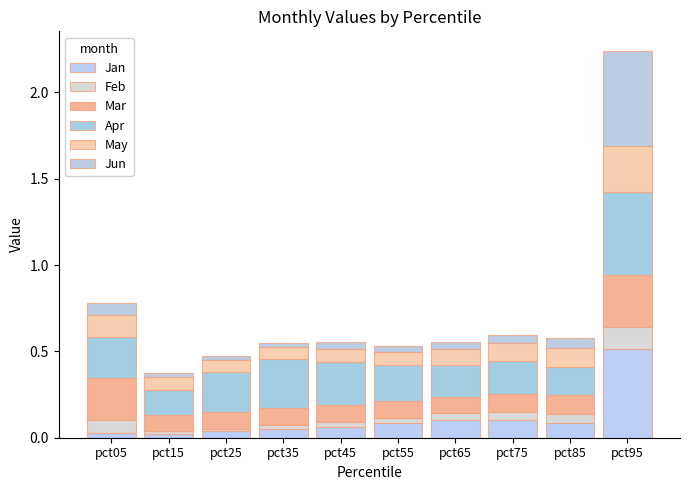

Which series has the largest total across all categories?

Apr